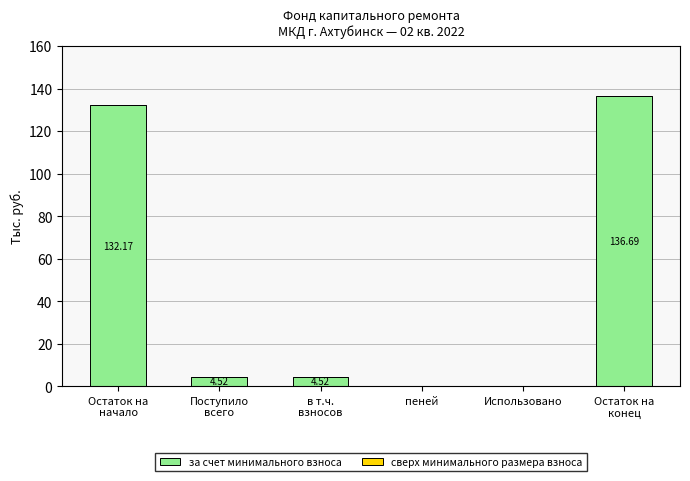

What is the sum of all values?

277.9